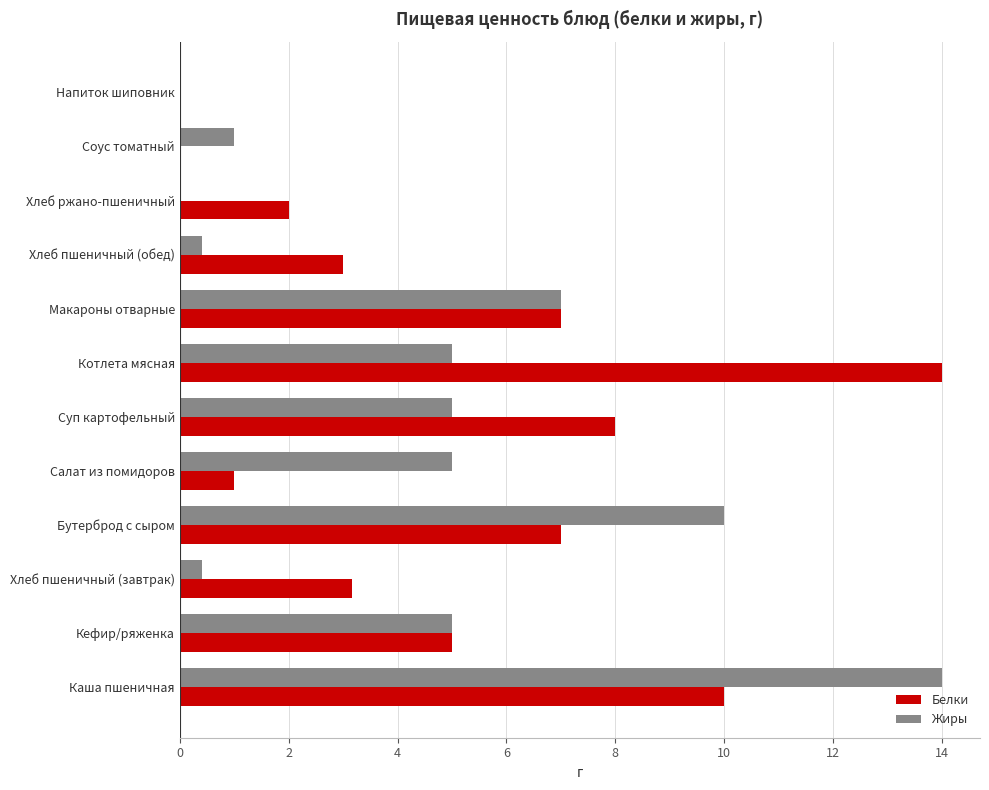

What is the sum of all Белки values?

60.2